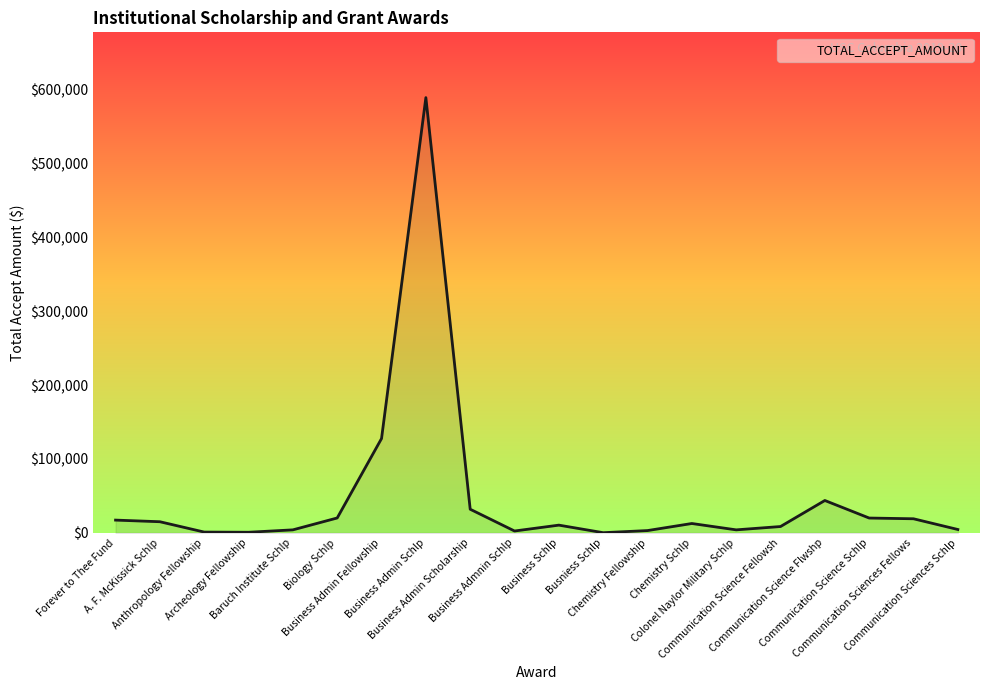

What is the maximum value shown in the chart?

589083.1